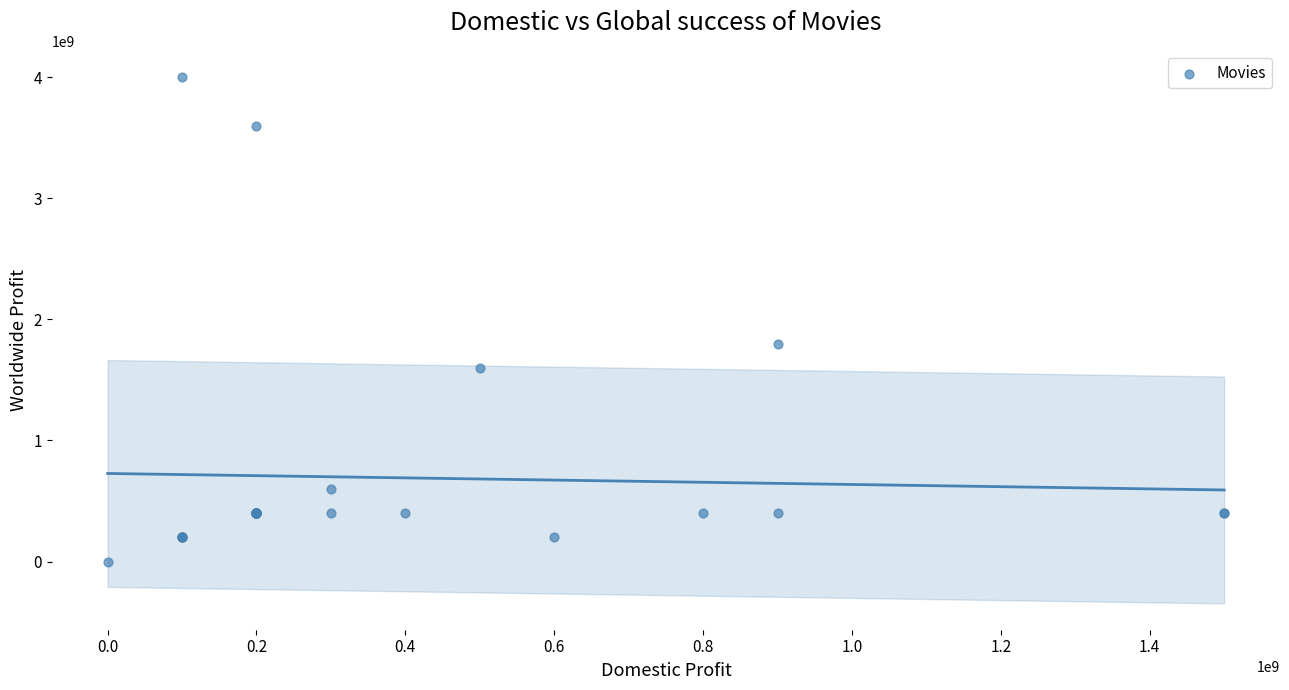

What Y value in the scatter plot is closest to 2000000000?

1800000000